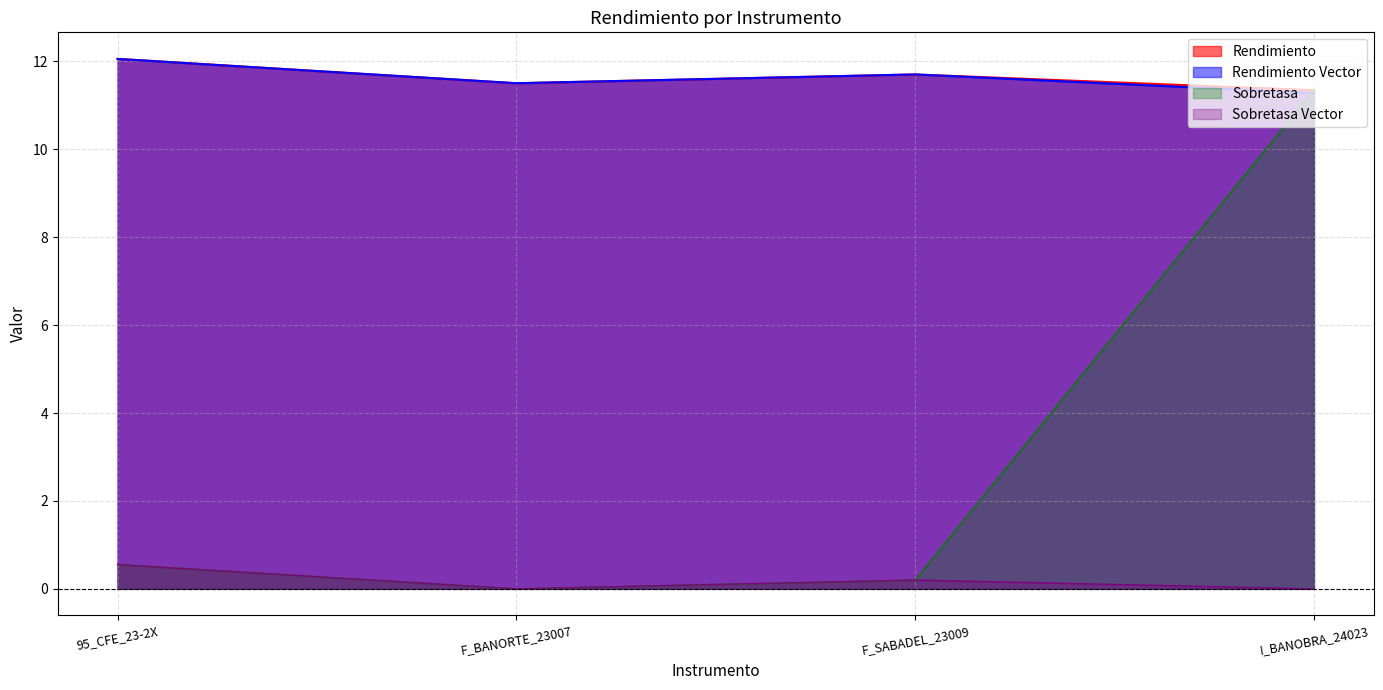

Between 95_CFE_23-2X and F_BANORTE_23007, which series saw the biggest shift?

Sobretasa